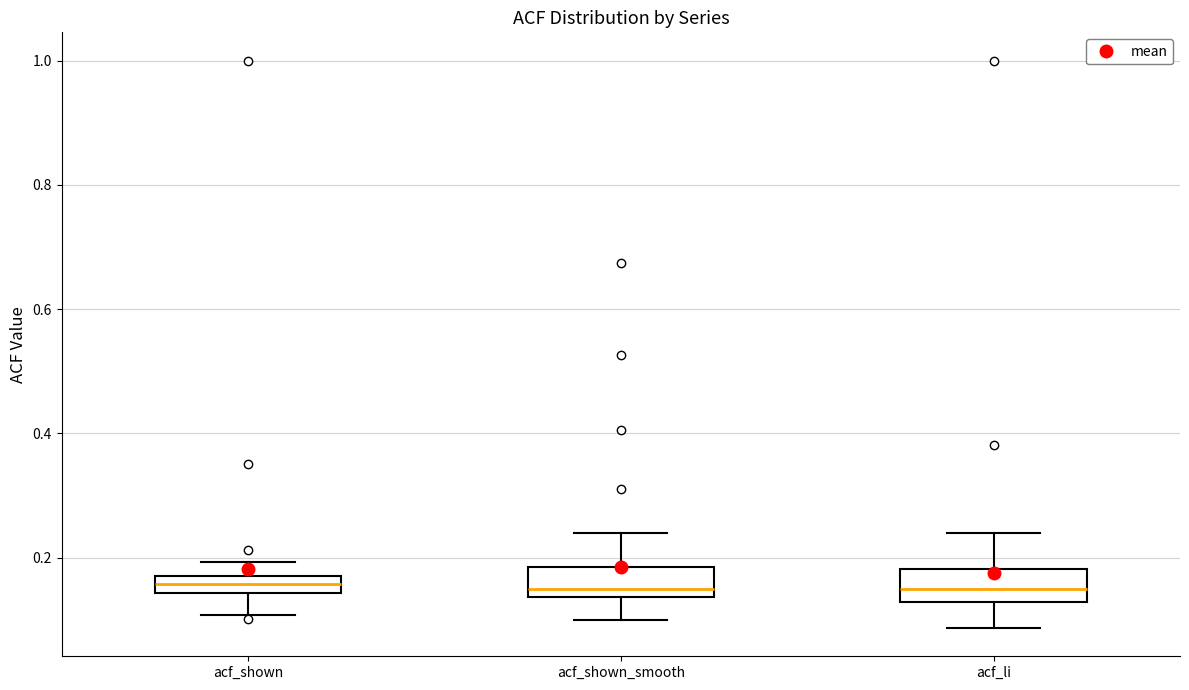

Where does the median line of the box for acf_shown sit on the y-axis? The values are not printed on the chart, so give them approximately, as read against the axis.

0.16